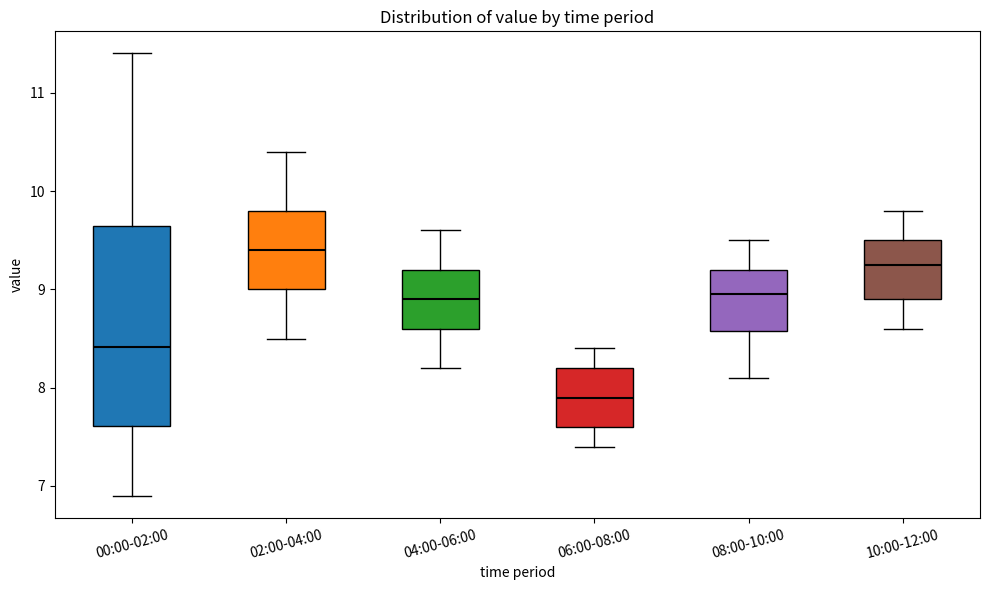

Where does the lower whisker of the box for 10:00-12:00 end on the y-axis? The values are not printed on the chart, so give them approximately, as read against the axis.

8.6